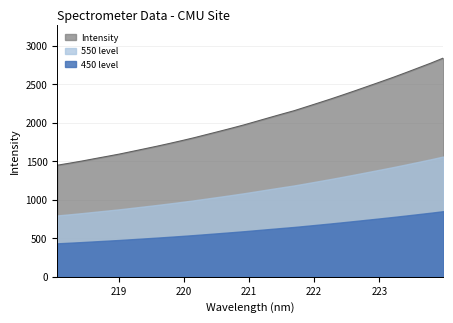

What is the smallest value displayed?

434.6